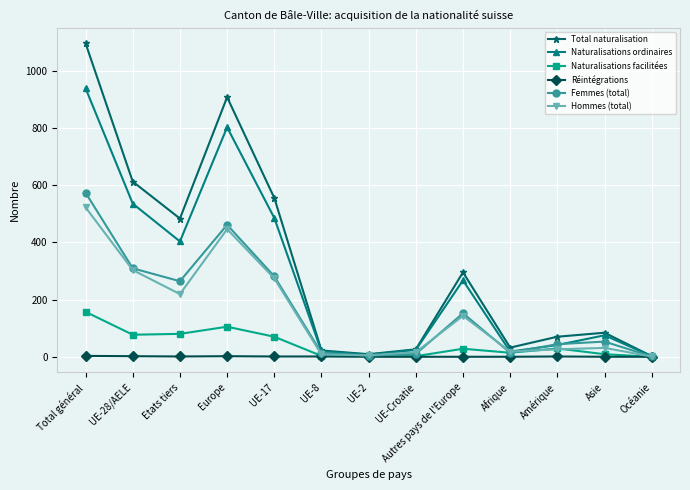

Is the value of Réintégrations at Asie greater than the value of Total naturalisation at Amérique?

No